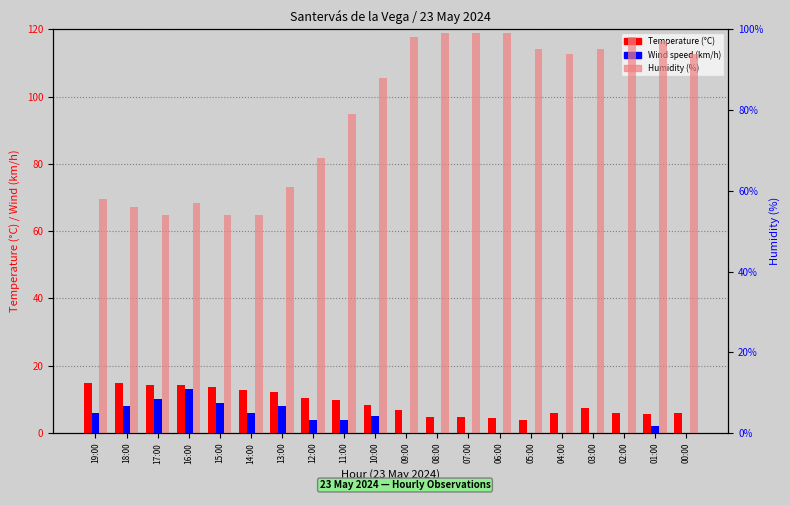

What is the maximum value shown in the chart?

99.0